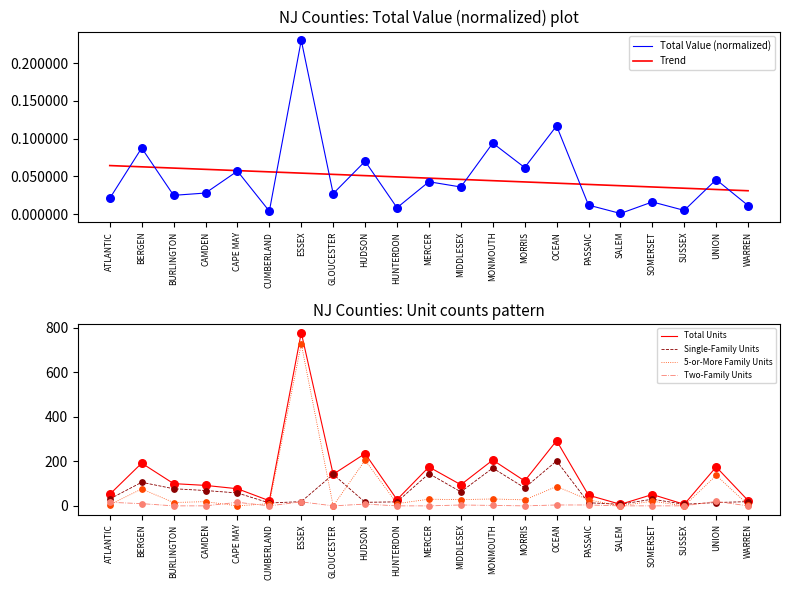

Which series has the largest total across all categories?

Total Units